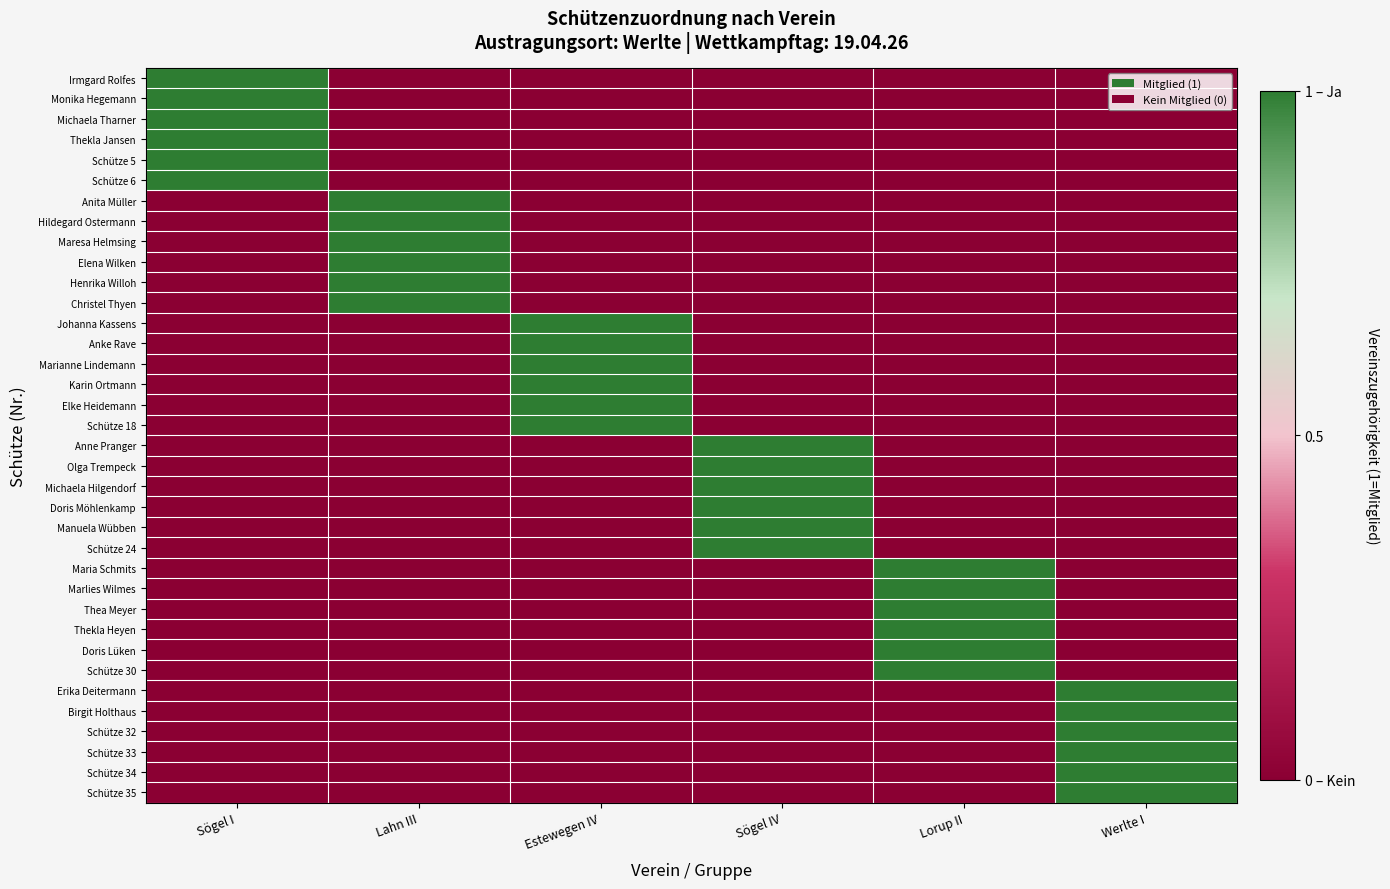

At Sögel I, list the series in order from smallest to largest.

Anita Müller, Hildegard Ostermann, Maresa Helmsing, Elena Wilken, Henrika Willoh, Christel Thyen, Johanna Kassens, Anke Rave, Marianne Lindemann, Karin Ortmann, Elke Heidemann, Schütze 18, Anne Pranger, Olga Trempeck, Michaela Hilgendorf, Doris Möhlenkamp, Manuela Wübben, Schütze 24, Maria Schmits, Marlies Wilmes, Thea Meyer, Thekla Heyen, Doris Lüken, Schütze 30, Erika Deitermann, Birgit Holthaus, Schütze 32, Schütze 33, Schütze 34, Schütze 35, Irmgard Rolfes, Monika Hegemann, Michaela Tharner, Thekla Jansen, Schütze 5, Schütze 6